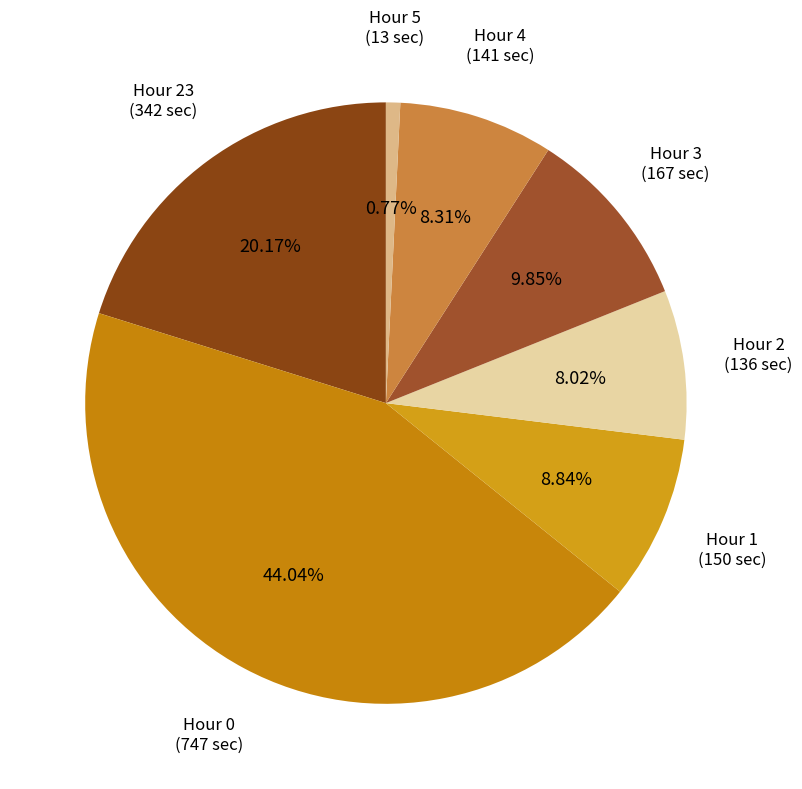

To the nearest percent, what is the difference between the largest and smallest slice percentages?

43%